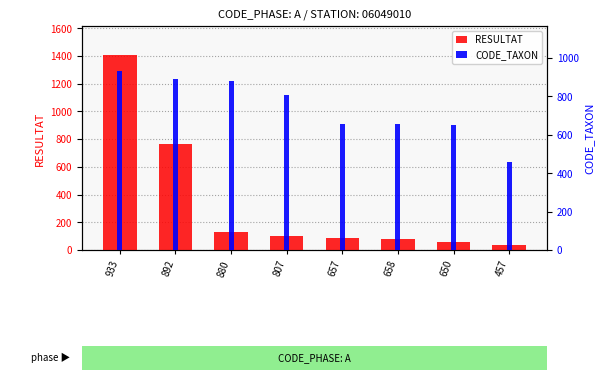

What position from the left is 650?

7